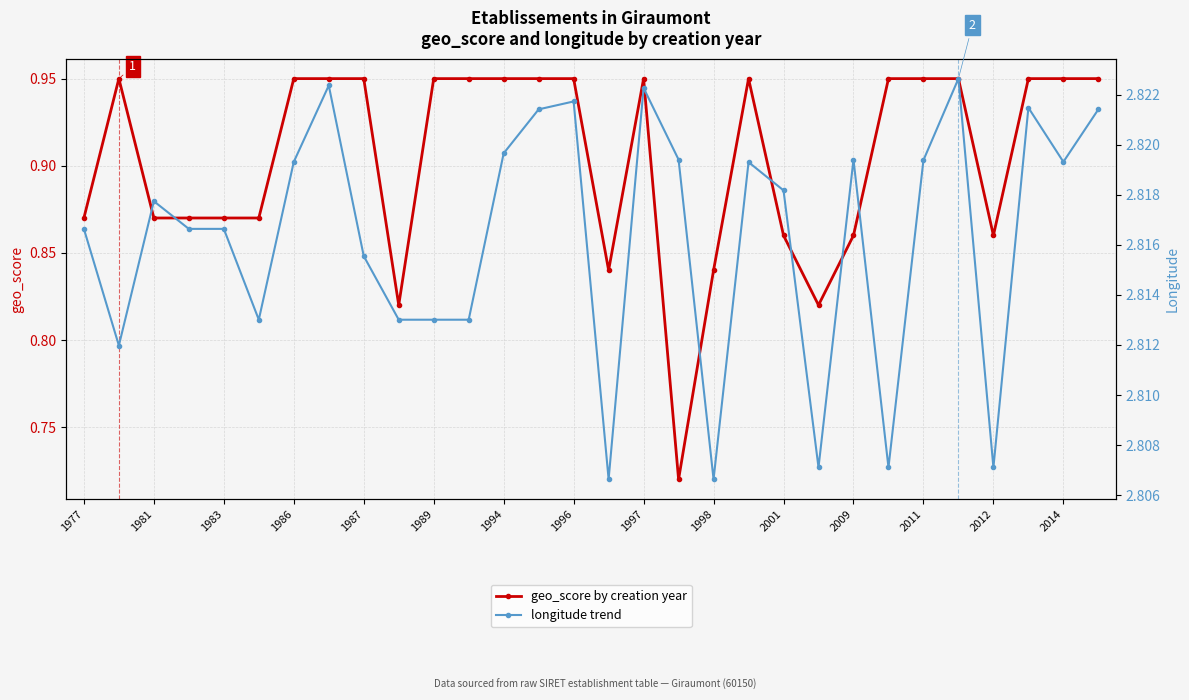

True or false: geo_score by creation year has more than 0 interior local peaks.

True